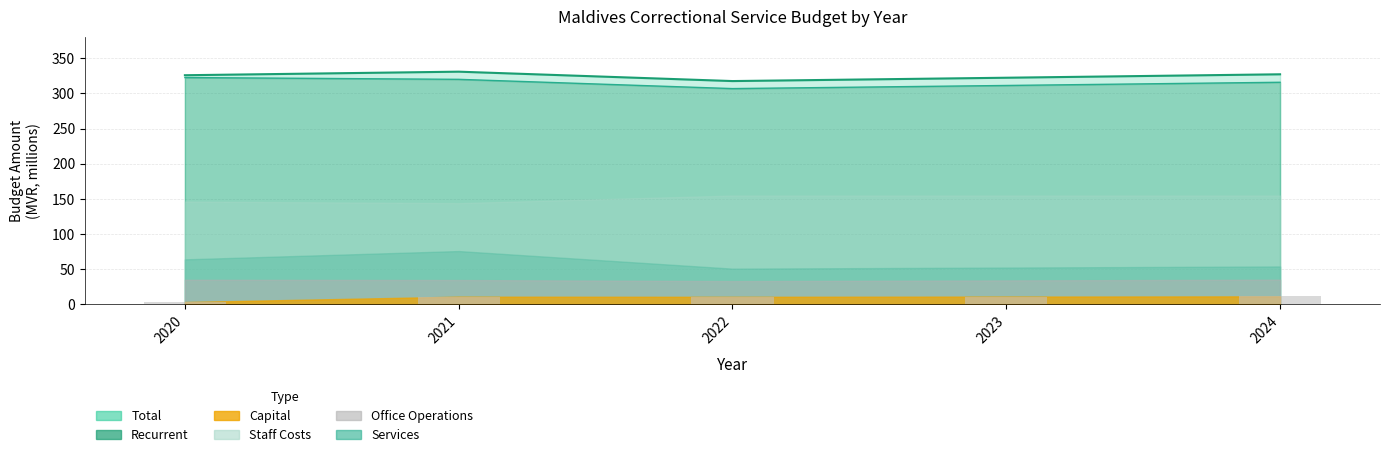

At how many categories does at least one series exceed 87?

5